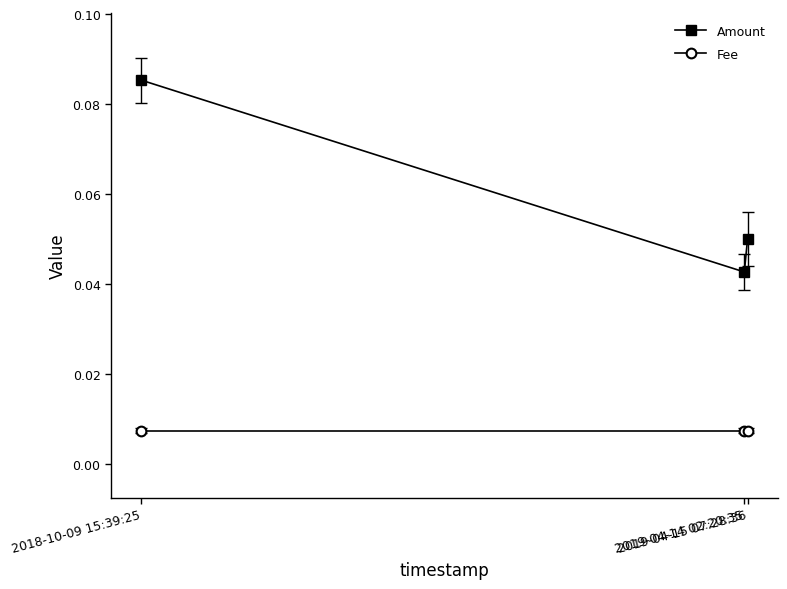

At how many categories does at least one series exceed 0?

3